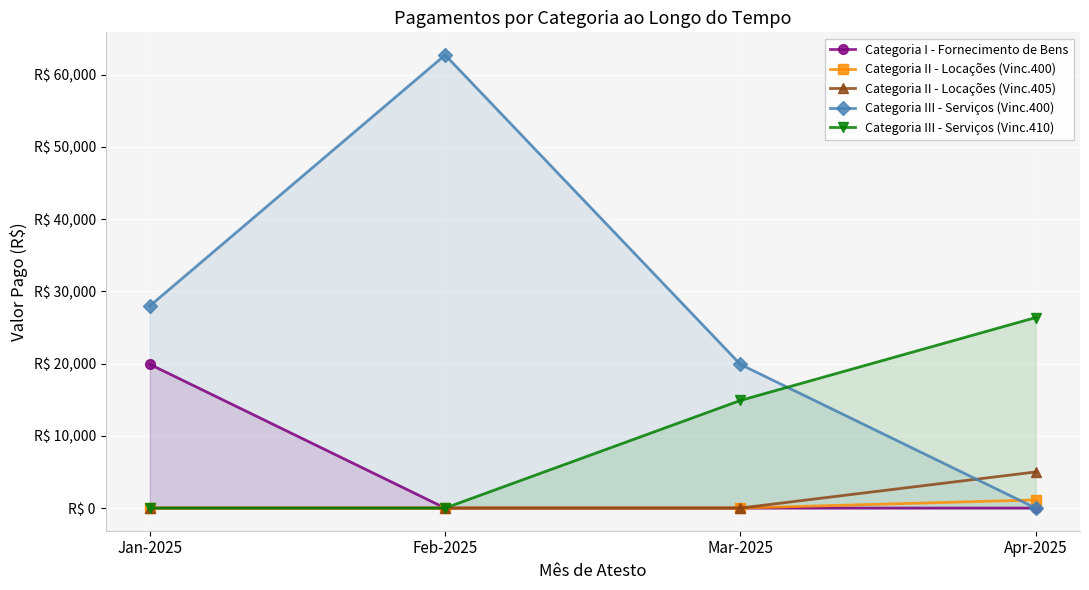

What is the sum of all Categoria III - Serviços (Vinc.410) values?

41273.0